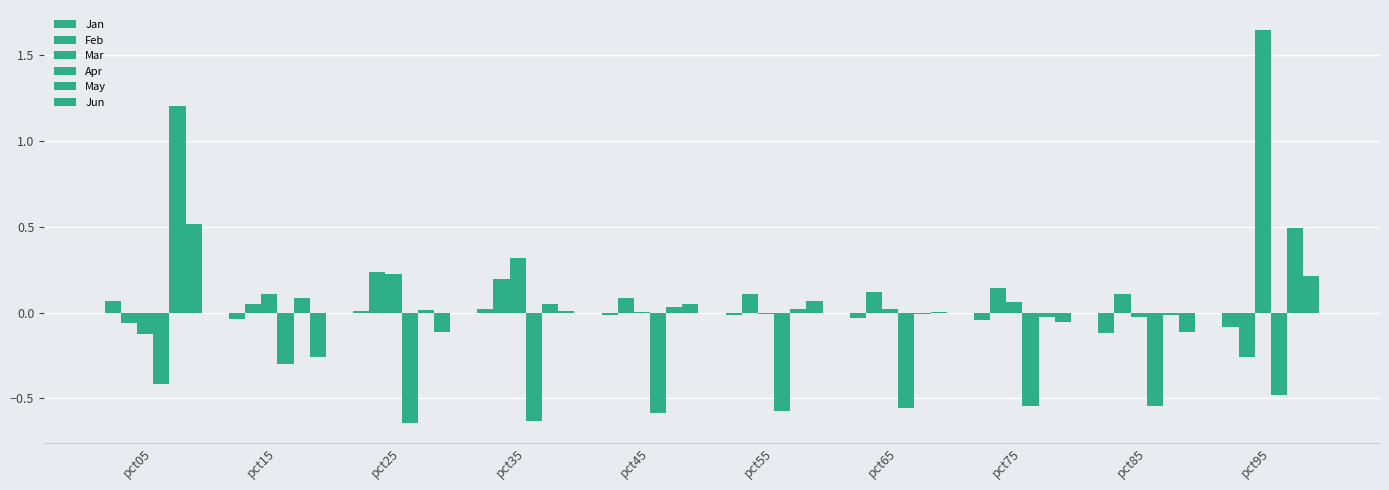

Are the bars grouped side by side (vs. stacked)?

Yes